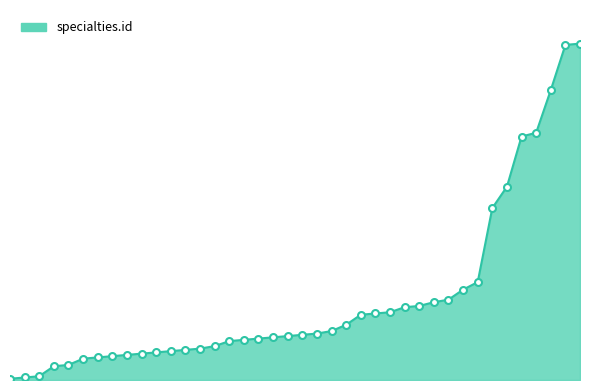

What is the sum of all values?

2566